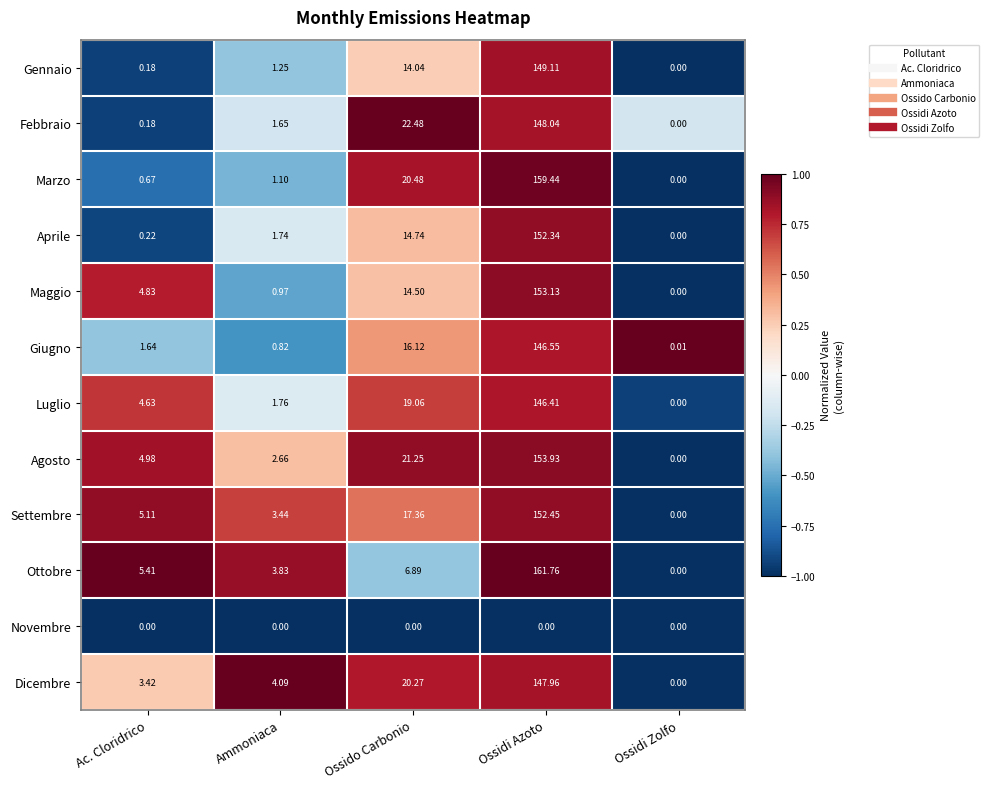

Which series changed the most between Ossido Carbonio and Ossidi Azoto?

Ottobre